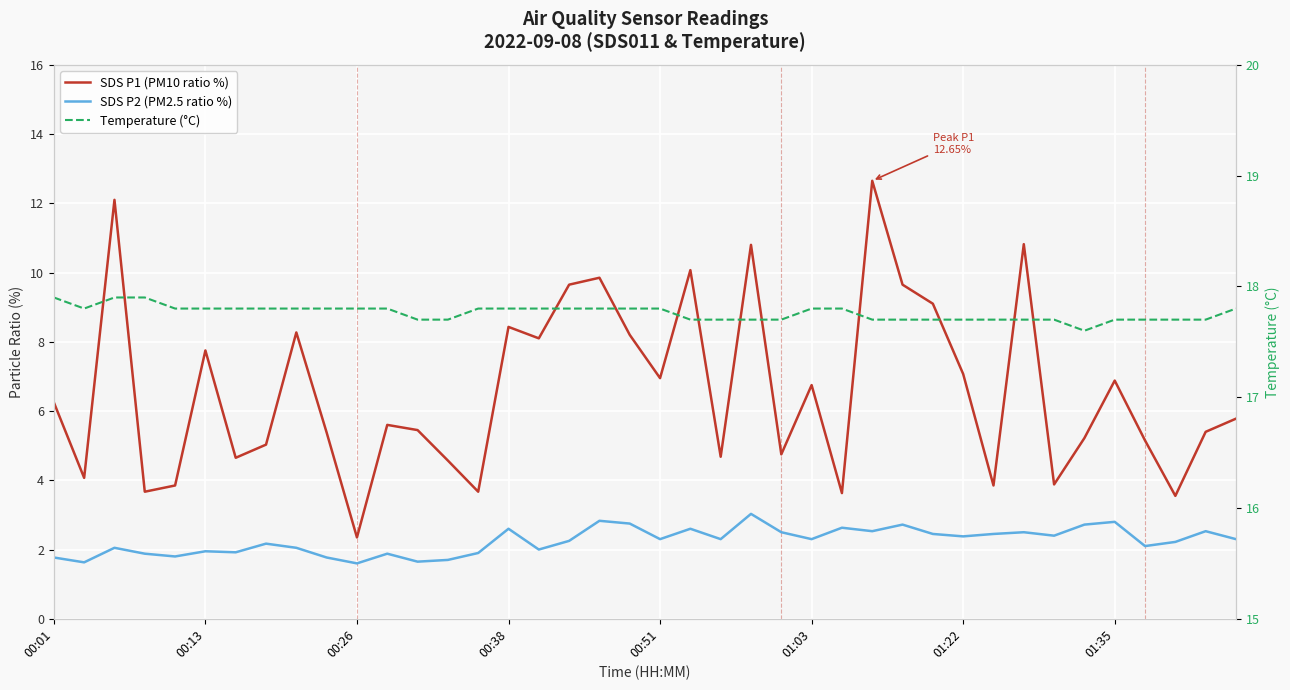

What position from the left is 38?

39